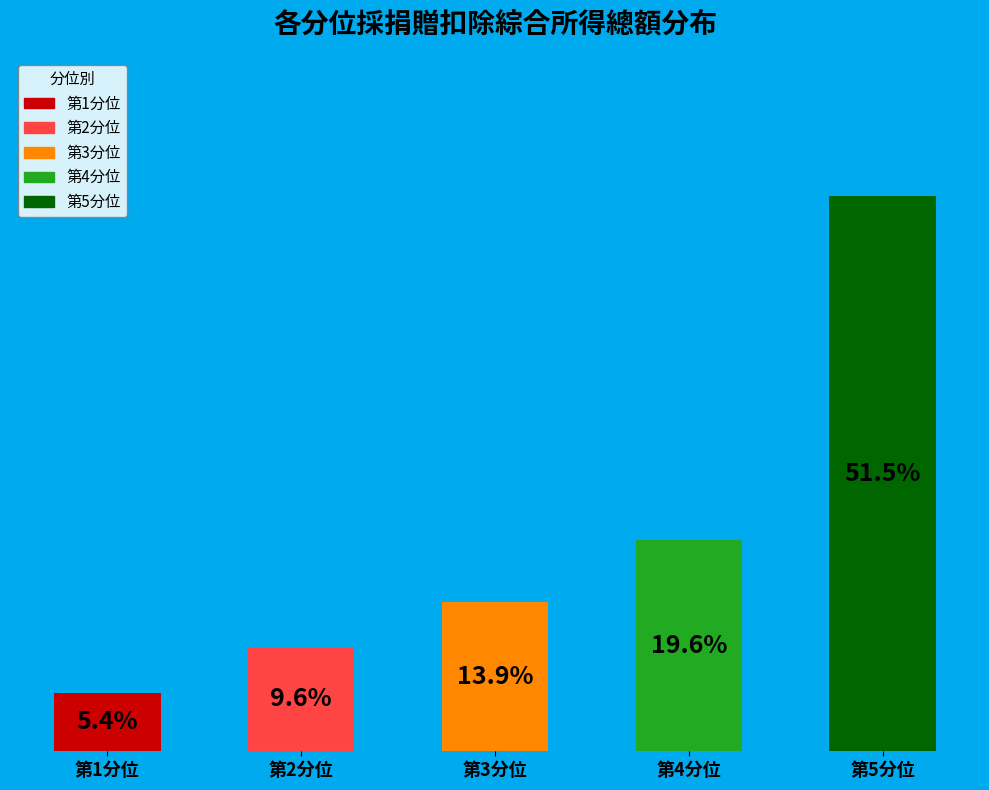

Approximately how many times larger is the value at 第4分位 compared to 第5分位?

0.4